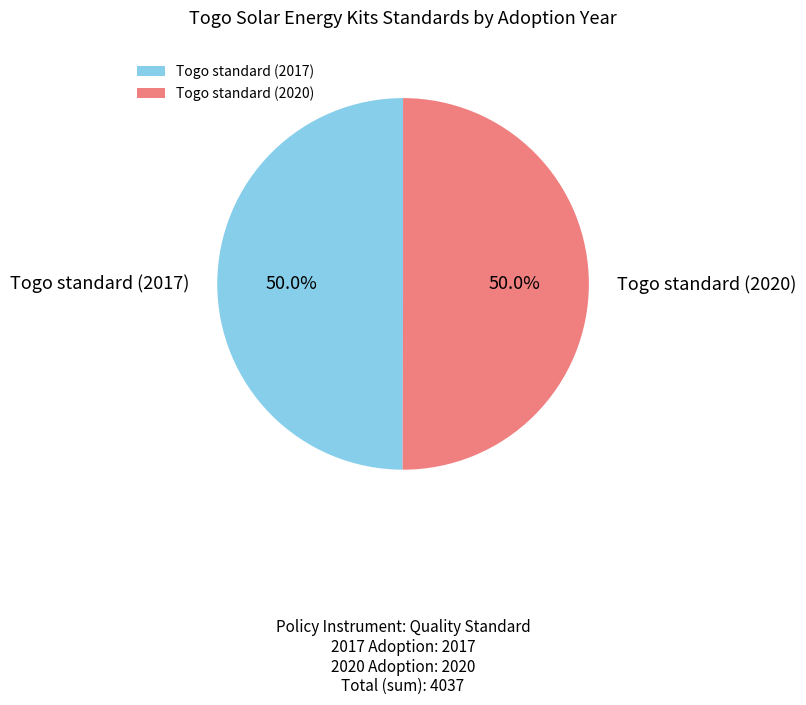

Approximately how many times larger is the value at Togo standard (2017) compared to Togo standard (2020)?

1.0